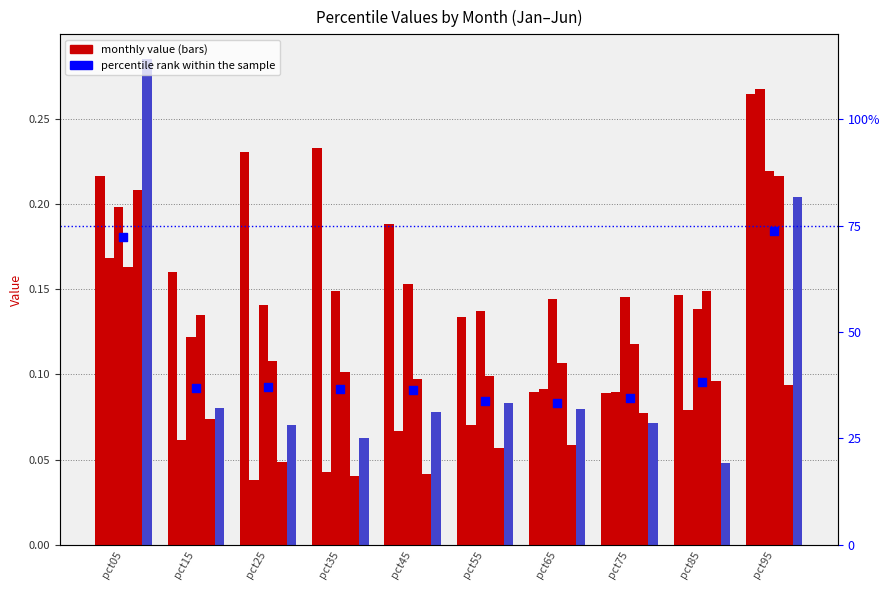

Which series reaches the minimum Y coordinate?

Feb